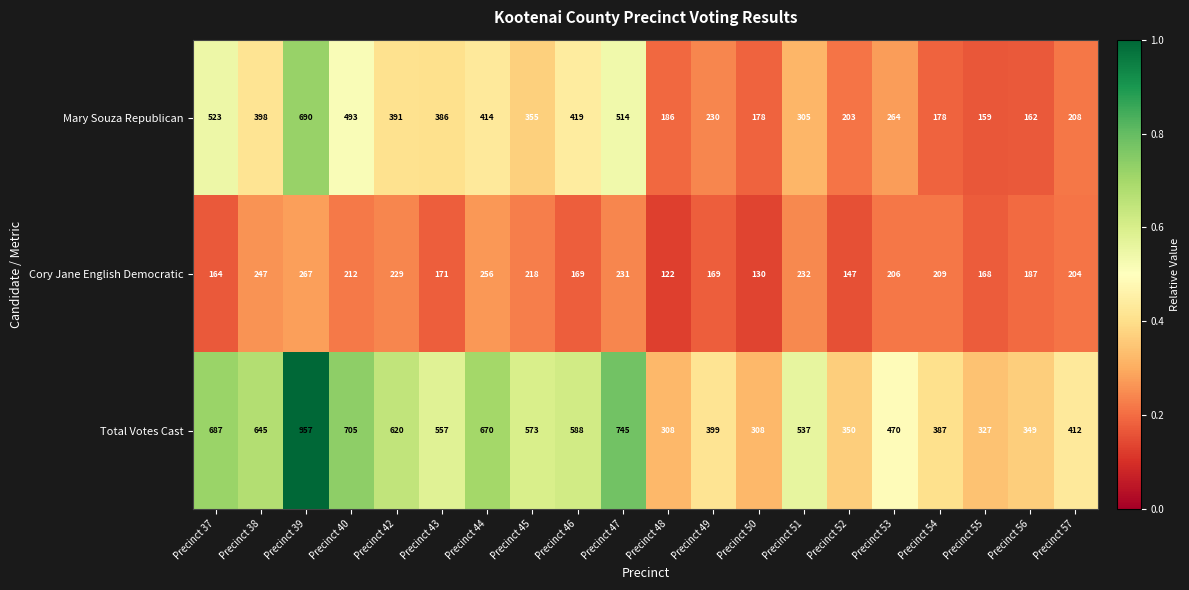

What is the difference between the highest and lowest values at Precinct 47?

514